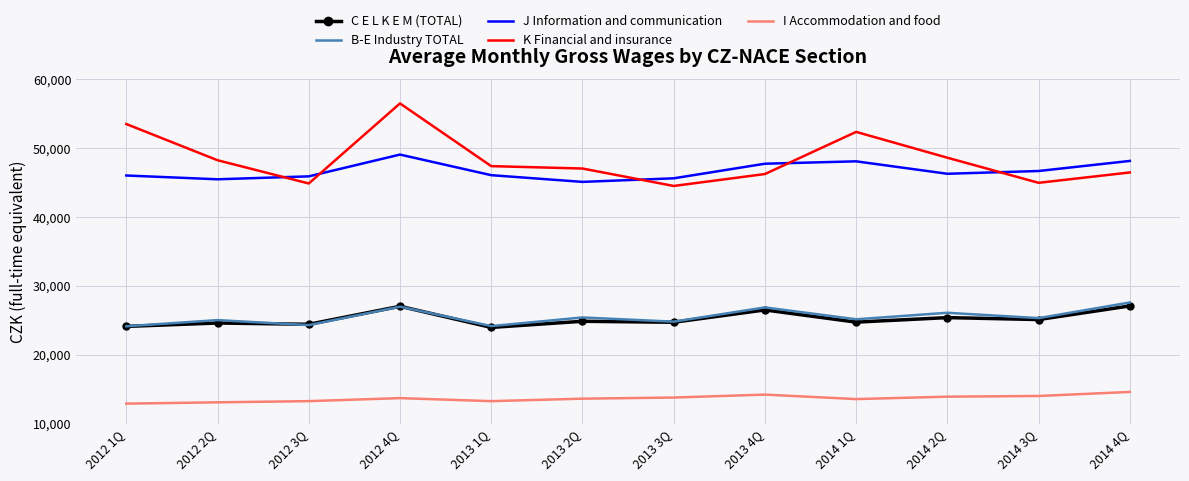

The value of I Accommodation and food at 2012 1Q is 7268. True or false?

False